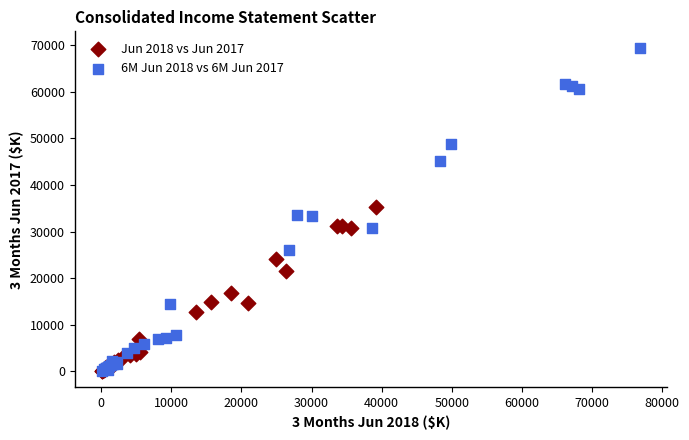

Which series reaches the maximum Y coordinate?

6M Jun 2018 vs 6M Jun 2017